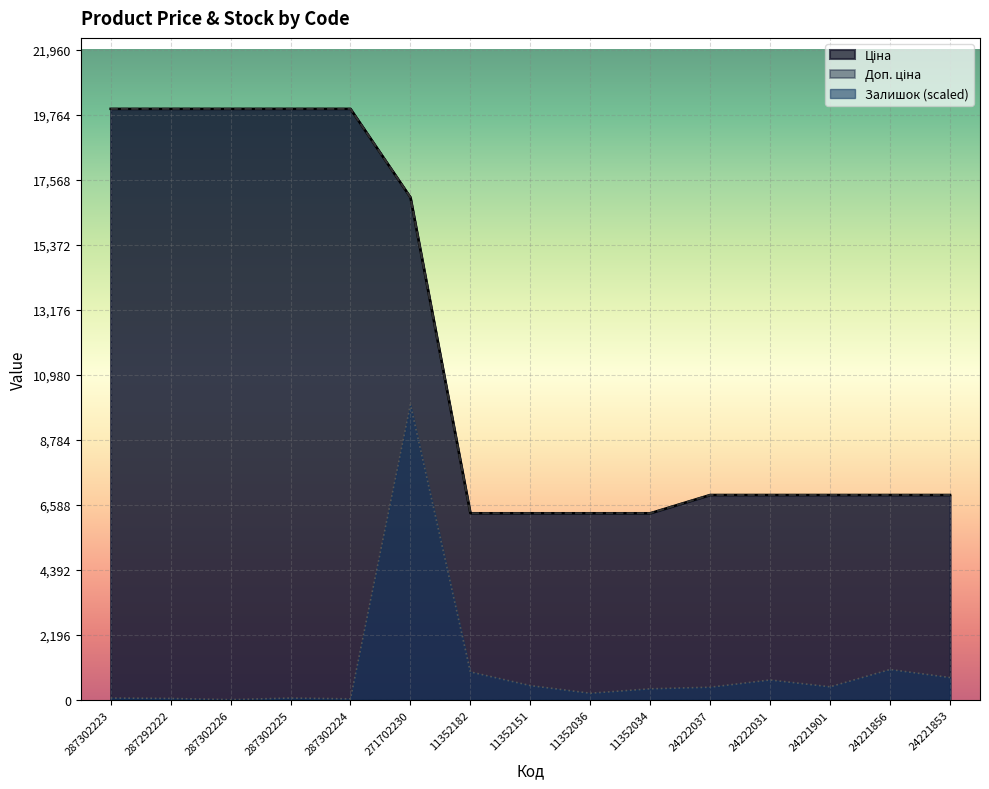

What is the label of the 14th point from the left?

24221856